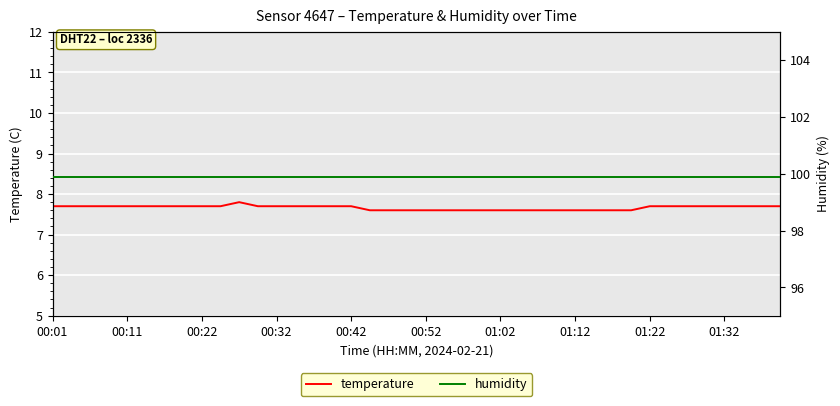

True or false: temperature has more than 2 interior local peaks.

False